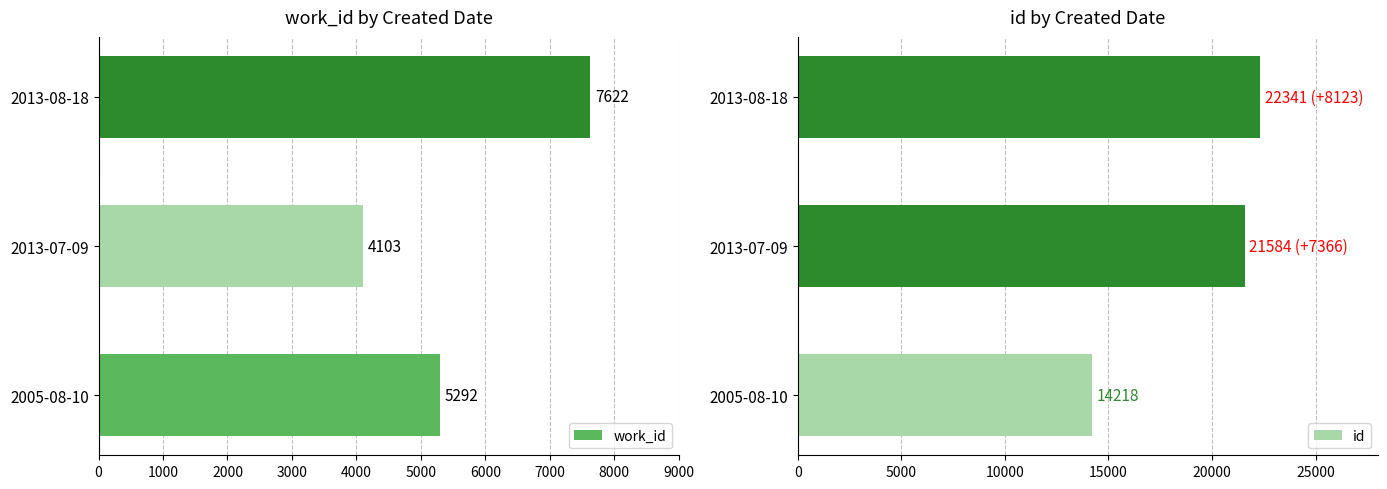

What is the value of the work_id bar at the 1st from the left?

5292